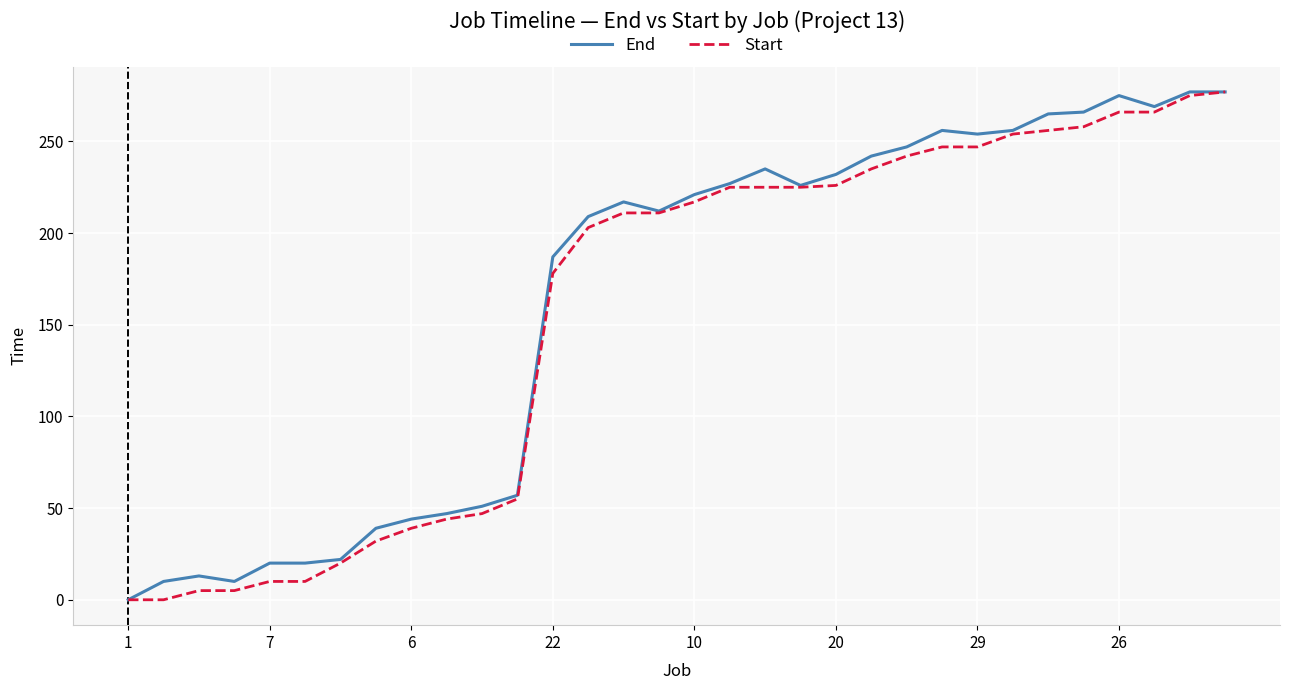

What is the greatest value displayed?

277